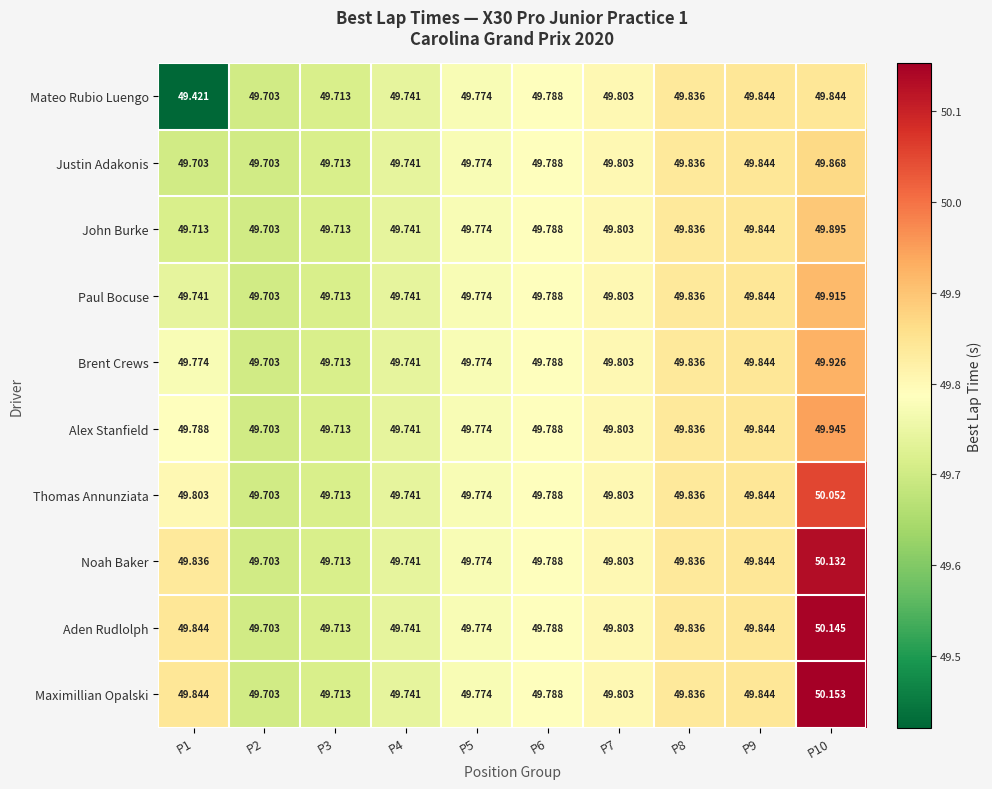

List the series in order of their peak value, lowest first.

Mateo Rubio Luengo, Justin Adakonis, John Burke, Paul Bocuse, Brent Crews, Alex Stanfield, Thomas Annunziata, Noah Baker, Aden Rudlolph, Maximillian Opalski